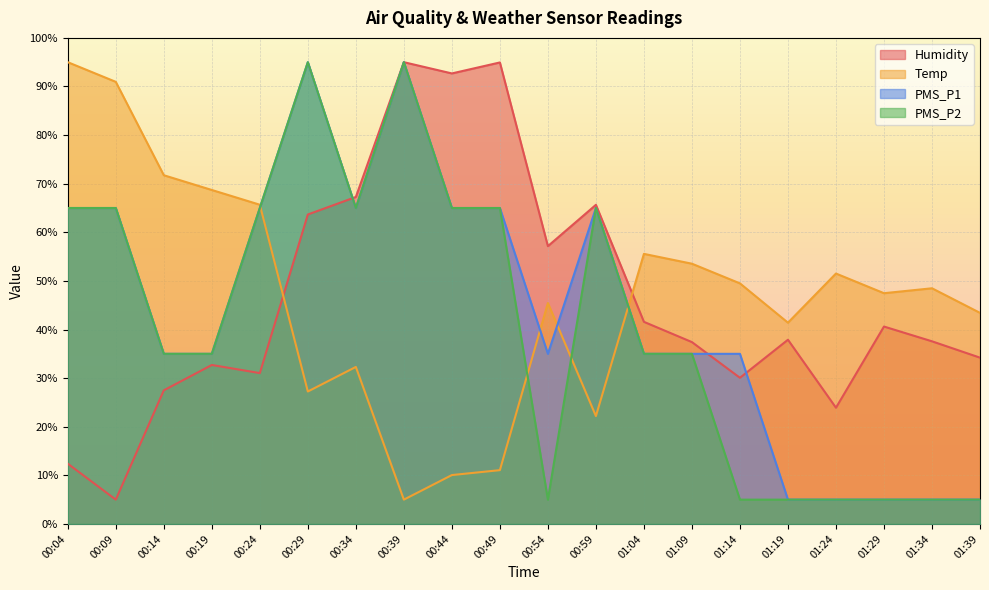

True or false: PMS_P2 has more than 1 points higher than both neighbors.

True